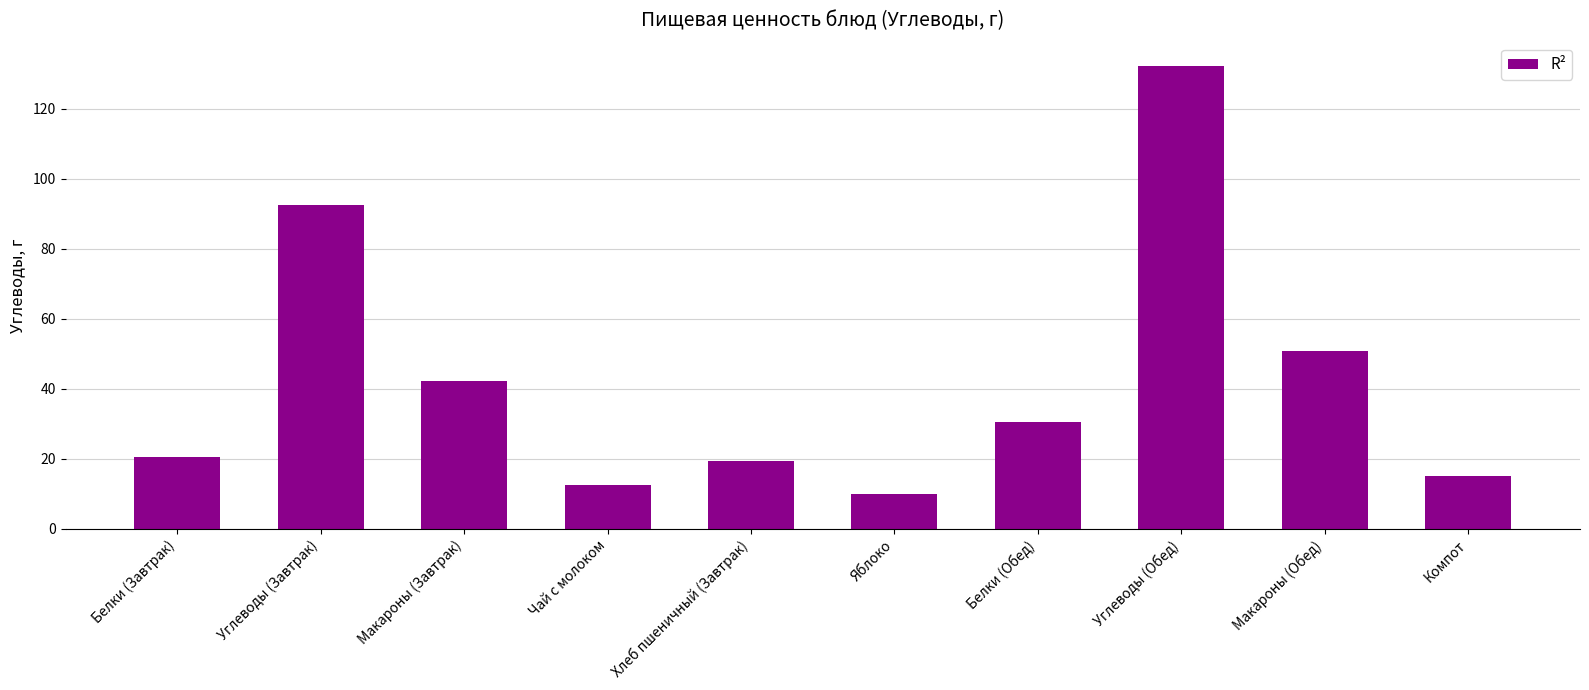

At which category does the chart reach its minimum across all series?

Яблоко